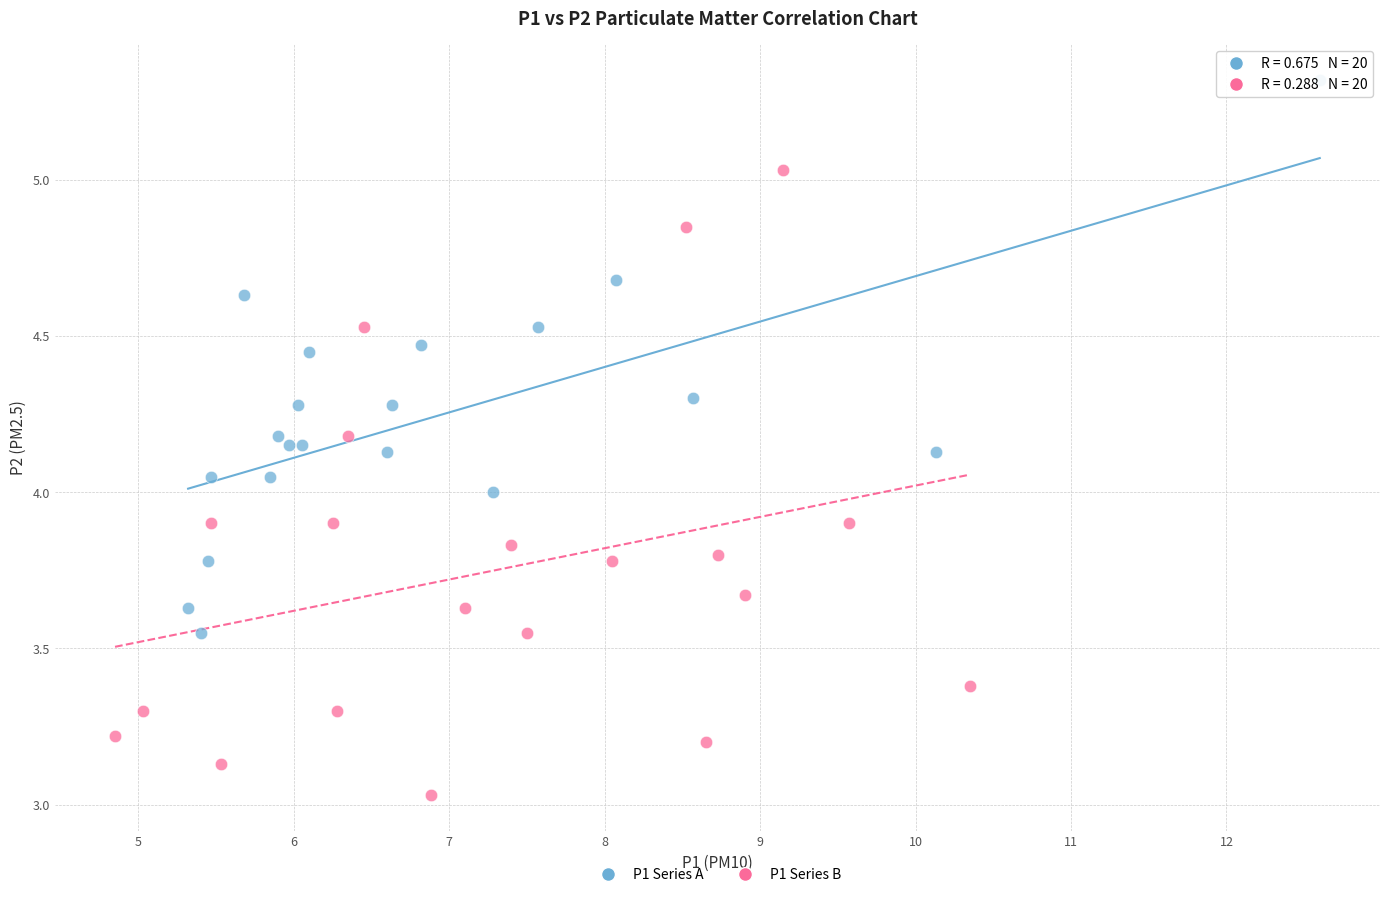

Which series has the widest spread of Y values?

P1 Series B